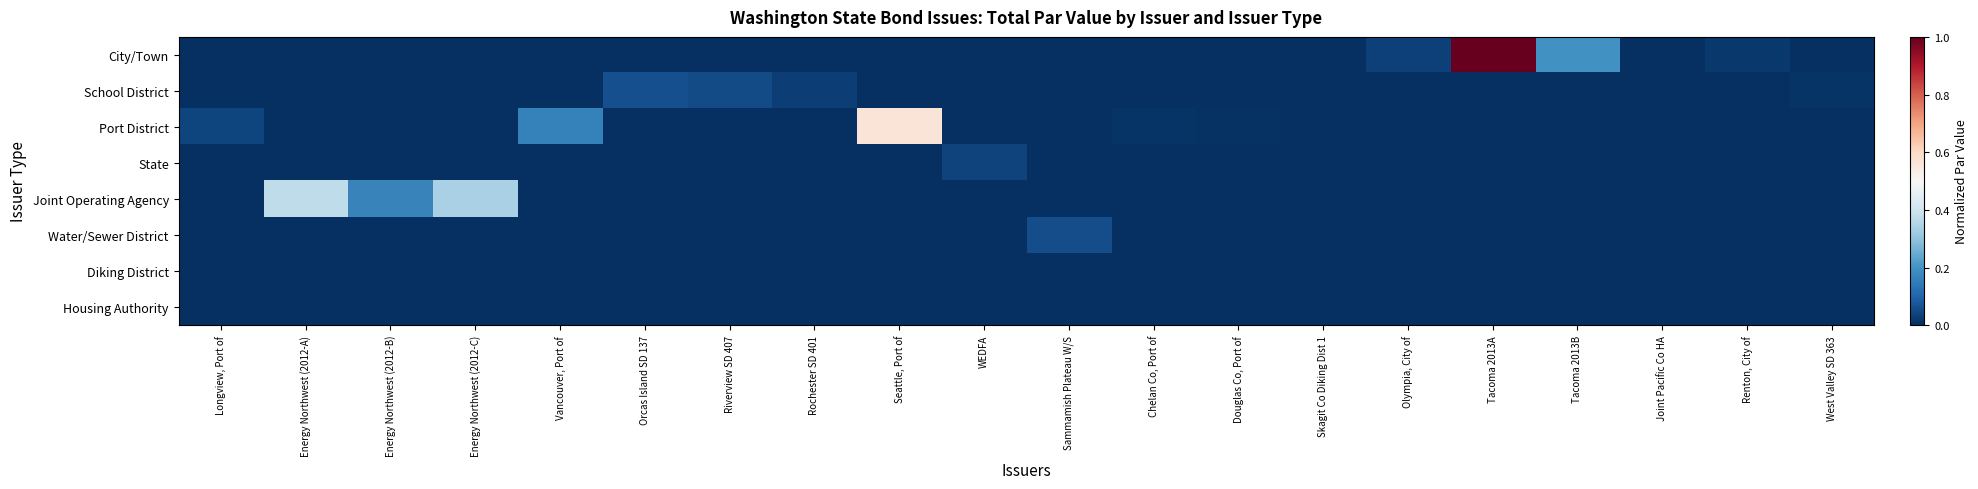

Reading left to right, transcribe all the data shown in this chart.

City/Town: Longview, Port of=0.0	Energy Northwest (2012-A)=0.0	Energy Northwest (2012-B)=0.0	Energy Northwest (2012-C)=0.0	Vancouver, Port of=0.0	Orcas Island SD 137=0.0	Riverview SD 407=0.0	Rochester SD 401=0.0	Seattle, Port of=0.0	WEDFA=0.0	Sammamish Plateau W/S=0.0	Chelan Co, Port of=0.0	Douglas Co, Port of=0.0	Skagit Co Diking Dist 1=0.0	Olympia, City of=0.0	Tacoma 2013A=1.0	Tacoma 2013B=0.2	Joint Pacific Co HA=0.0	Renton, City of=0.0	West Valley SD 363=0.0
School District: Longview, Port of=0.0	Energy Northwest (2012-A)=0.0	Energy Northwest (2012-B)=0.0	Energy Northwest (2012-C)=0.0	Vancouver, Port of=0.0	Orcas Island SD 137=0.1	Riverview SD 407=0.1	Rochester SD 401=0.0	Seattle, Port of=0.0	WEDFA=0.0	Sammamish Plateau W/S=0.0	Chelan Co, Port of=0.0	Douglas Co, Port of=0.0	Skagit Co Diking Dist 1=0.0	Olympia, City of=0.0	Tacoma 2013A=0.0	Tacoma 2013B=0.0	Joint Pacific Co HA=0.0	Renton, City of=0.0	West Valley SD 363=0.0
Port District: Longview, Port of=0.0	Energy Northwest (2012-A)=0.0	Energy Northwest (2012-B)=0.0	Energy Northwest (2012-C)=0.0	Vancouver, Port of=0.2	Orcas Island SD 137=0.0	Riverview SD 407=0.0	Rochester SD 401=0.0	Seattle, Port of=0.6	WEDFA=0.0	Sammamish Plateau W/S=0.0	Chelan Co, Port of=0.0	Douglas Co, Port of=0.0	Skagit Co Diking Dist 1=0.0	Olympia, City of=0.0	Tacoma 2013A=0.0	Tacoma 2013B=0.0	Joint Pacific Co HA=0.0	Renton, City of=0.0	West Valley SD 363=0.0
State: Longview, Port of=0.0	Energy Northwest (2012-A)=0.0	Energy Northwest (2012-B)=0.0	Energy Northwest (2012-C)=0.0	Vancouver, Port of=0.0	Orcas Island SD 137=0.0	Riverview SD 407=0.0	Rochester SD 401=0.0	Seattle, Port of=0.0	WEDFA=0.0	Sammamish Plateau W/S=0.0	Chelan Co, Port of=0.0	Douglas Co, Port of=0.0	Skagit Co Diking Dist 1=0.0	Olympia, City of=0.0	Tacoma 2013A=0.0	Tacoma 2013B=0.0	Joint Pacific Co HA=0.0	Renton, City of=0.0	West Valley SD 363=0.0
Joint Operating Agency: Longview, Port of=0.0	Energy Northwest (2012-A)=0.4	Energy Northwest (2012-B)=0.2	Energy Northwest (2012-C)=0.3	Vancouver, Port of=0.0	Orcas Island SD 137=0.0	Riverview SD 407=0.0	Rochester SD 401=0.0	Seattle, Port of=0.0	WEDFA=0.0	Sammamish Plateau W/S=0.0	Chelan Co, Port of=0.0	Douglas Co, Port of=0.0	Skagit Co Diking Dist 1=0.0	Olympia, City of=0.0	Tacoma 2013A=0.0	Tacoma 2013B=0.0	Joint Pacific Co HA=0.0	Renton, City of=0.0	West Valley SD 363=0.0
Water/Sewer District: Longview, Port of=0.0	Energy Northwest (2012-A)=0.0	Energy Northwest (2012-B)=0.0	Energy Northwest (2012-C)=0.0	Vancouver, Port of=0.0	Orcas Island SD 137=0.0	Riverview SD 407=0.0	Rochester SD 401=0.0	Seattle, Port of=0.0	WEDFA=0.0	Sammamish Plateau W/S=0.1	Chelan Co, Port of=0.0	Douglas Co, Port of=0.0	Skagit Co Diking Dist 1=0.0	Olympia, City of=0.0	Tacoma 2013A=0.0	Tacoma 2013B=0.0	Joint Pacific Co HA=0.0	Renton, City of=0.0	West Valley SD 363=0.0
Diking District: Longview, Port of=0.0	Energy Northwest (2012-A)=0.0	Energy Northwest (2012-B)=0.0	Energy Northwest (2012-C)=0.0	Vancouver, Port of=0.0	Orcas Island SD 137=0.0	Riverview SD 407=0.0	Rochester SD 401=0.0	Seattle, Port of=0.0	WEDFA=0.0	Sammamish Plateau W/S=0.0	Chelan Co, Port of=0.0	Douglas Co, Port of=0.0	Skagit Co Diking Dist 1=0.0	Olympia, City of=0.0	Tacoma 2013A=0.0	Tacoma 2013B=0.0	Joint Pacific Co HA=0.0	Renton, City of=0.0	West Valley SD 363=0.0
Housing Authority: Longview, Port of=0.0	Energy Northwest (2012-A)=0.0	Energy Northwest (2012-B)=0.0	Energy Northwest (2012-C)=0.0	Vancouver, Port of=0.0	Orcas Island SD 137=0.0	Riverview SD 407=0.0	Rochester SD 401=0.0	Seattle, Port of=0.0	WEDFA=0.0	Sammamish Plateau W/S=0.0	Chelan Co, Port of=0.0	Douglas Co, Port of=0.0	Skagit Co Diking Dist 1=0.0	Olympia, City of=0.0	Tacoma 2013A=0.0	Tacoma 2013B=0.0	Joint Pacific Co HA=0.0	Renton, City of=0.0	West Valley SD 363=0.0